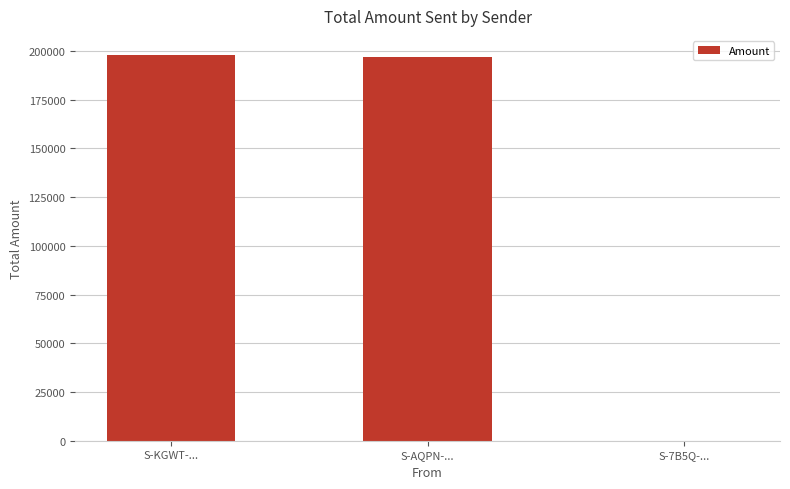

What is the sum of all values?

394981